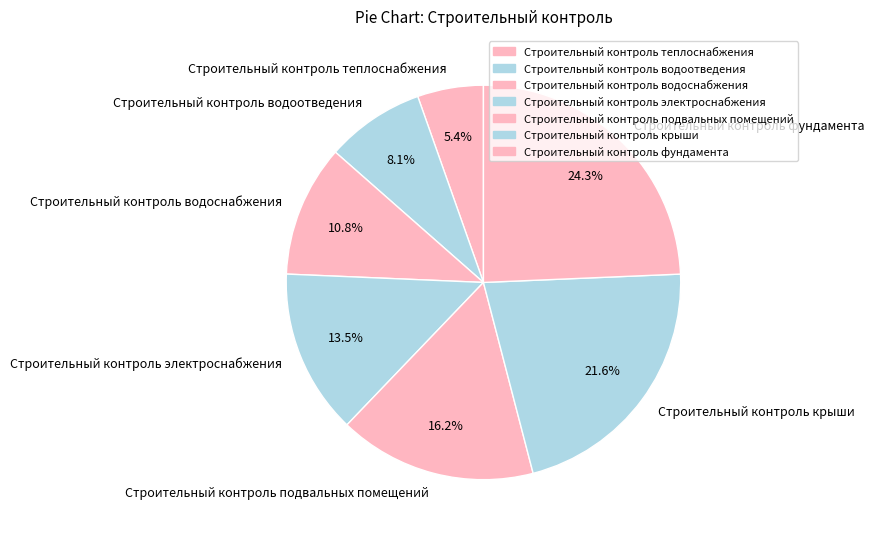

Which category has the biggest portion of the pie?

Строительный контроль фундамента